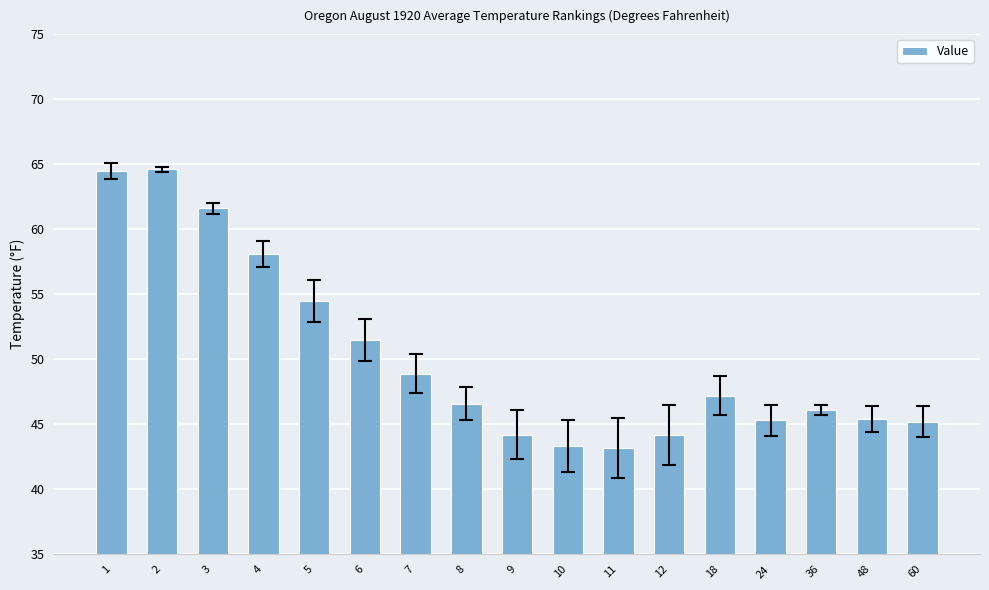

Does the chart contain any negative values?

No